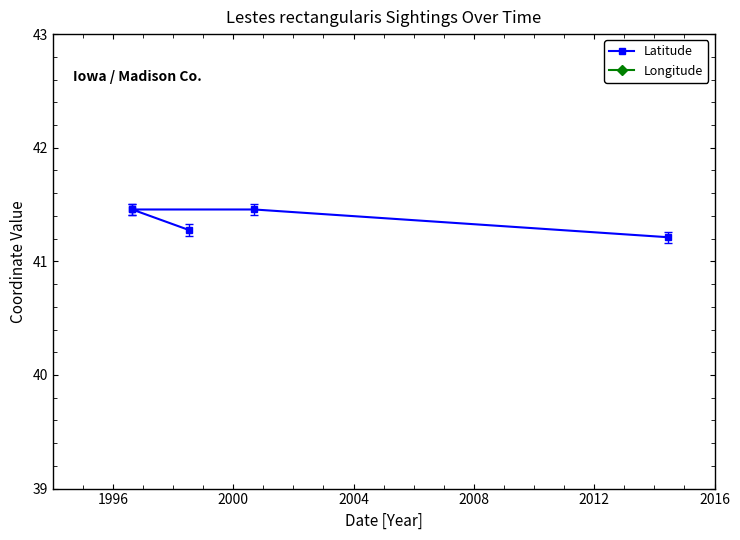

What is the value of the Longitude point at the 2nd from the left?

-94.0